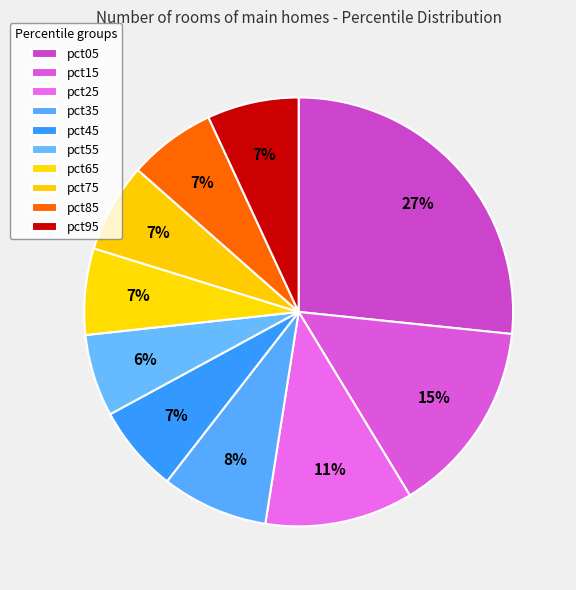

True or false: pct25 accounts for 1% of the total.

False